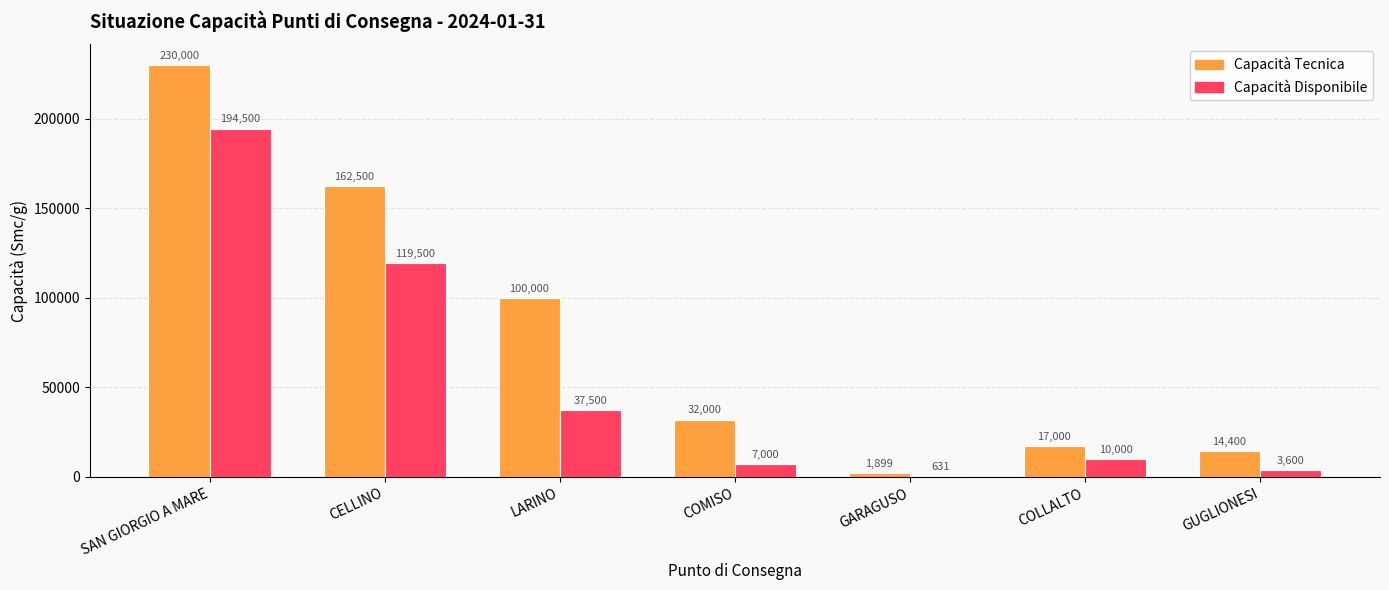

What is the sum of the Capacità Tecnica values at CELLINO and LARINO?

262500